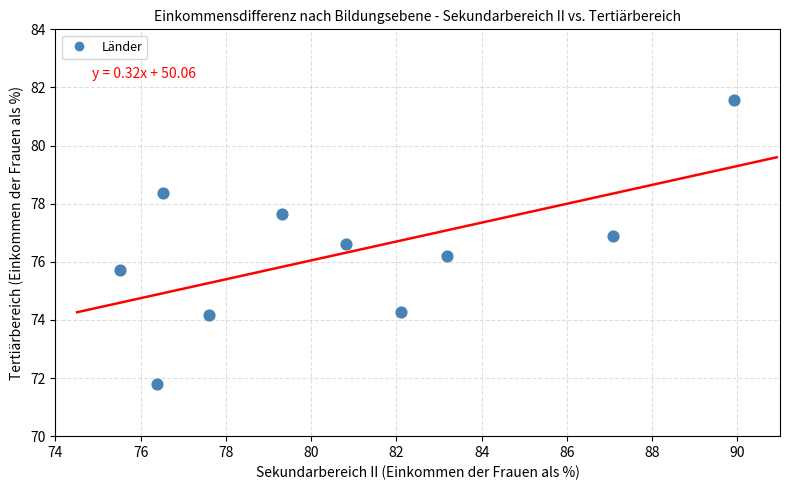

What is the range of Y values (max minus min)?

9.8